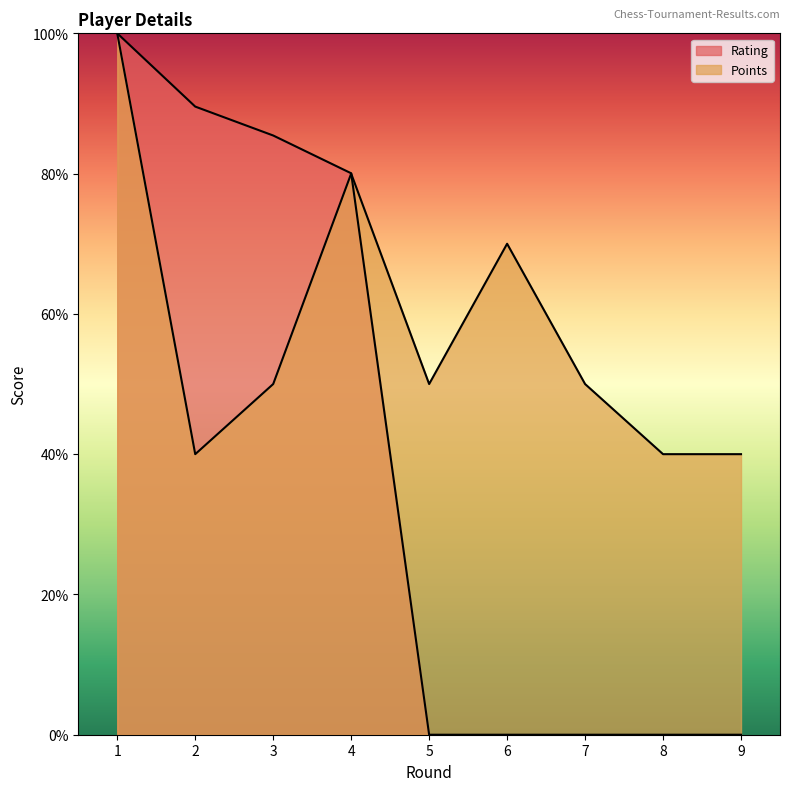

Which series has the largest total across all categories?

Points